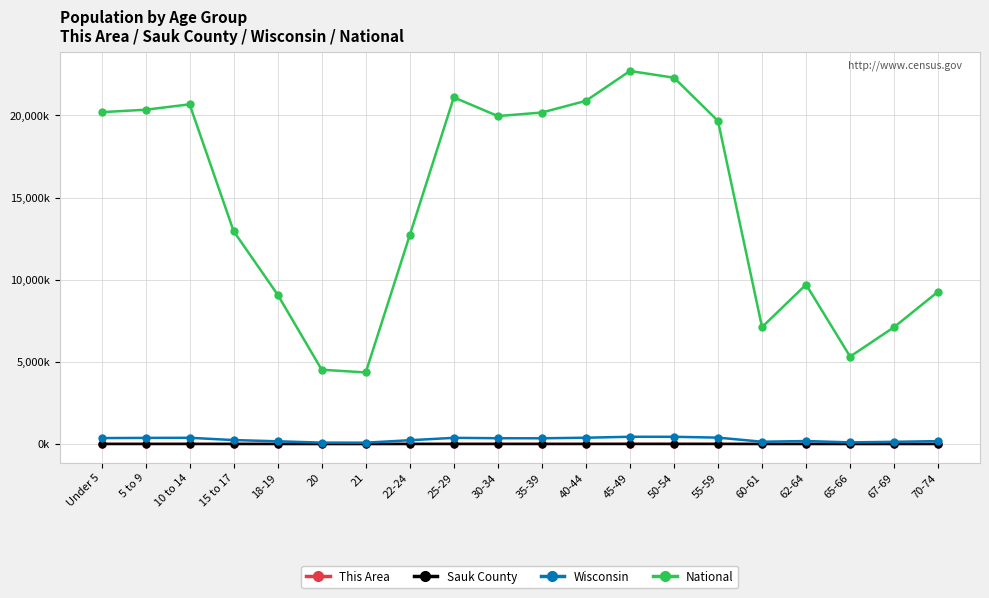

Is the value of This Area at 50-54 greater than the value of Wisconsin at 62-64?

No